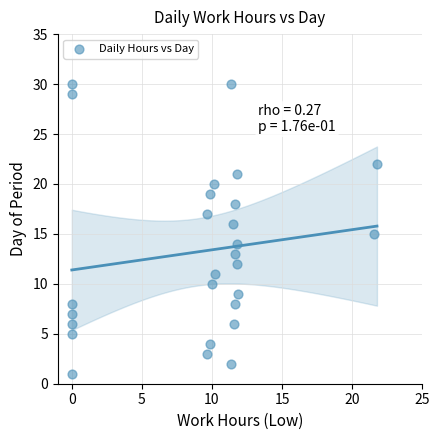

What is the range of Y values (max minus min)?

29